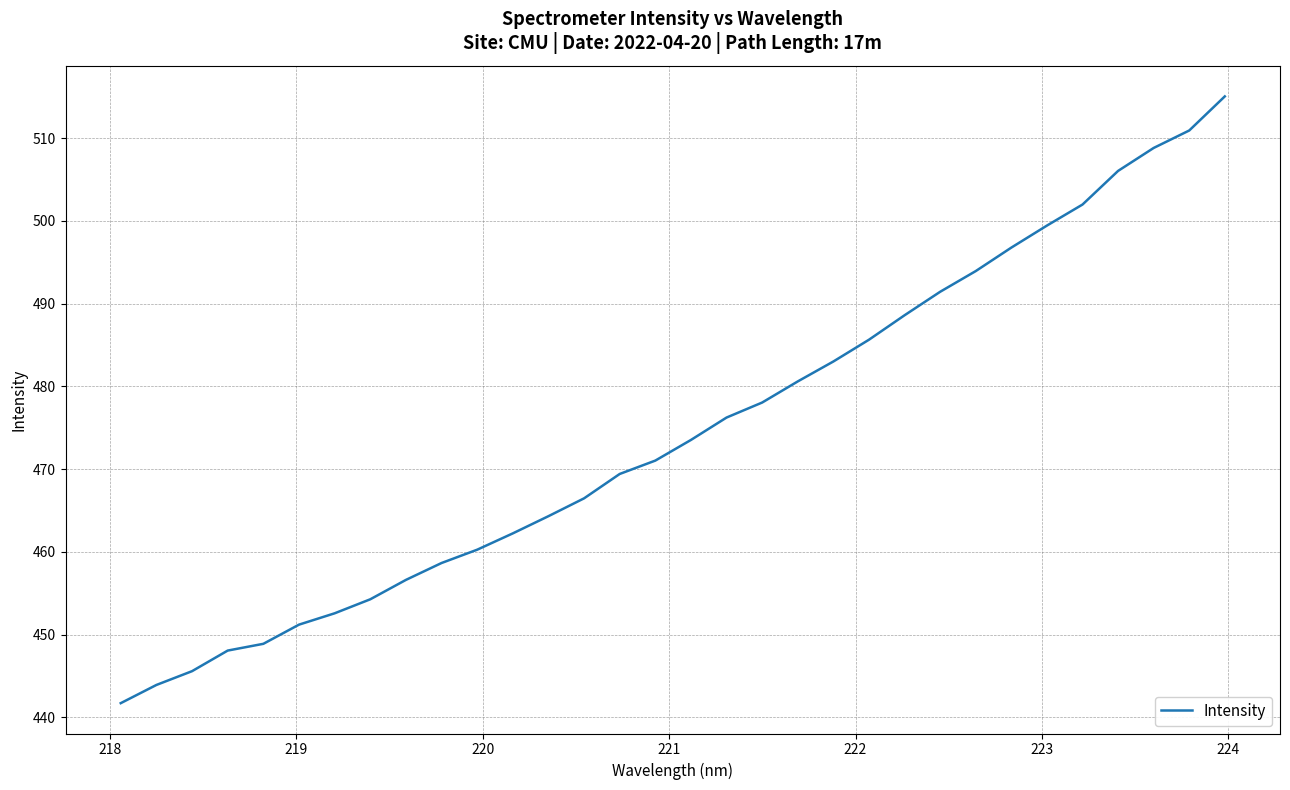

What is the difference between the maximum and minimum values?

73.3